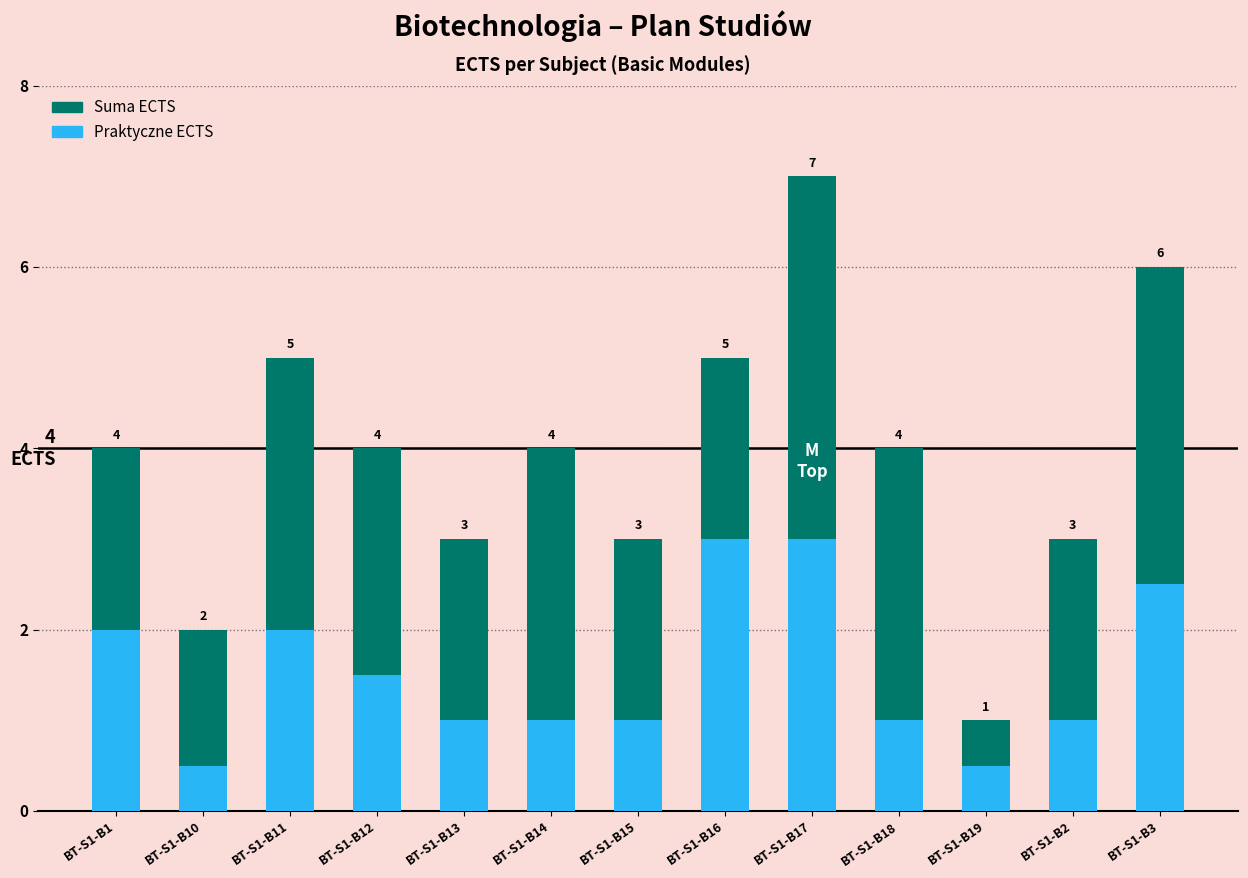

Reading right to left, what are all the values shown in this chart?

Suma ECTS: 6.0	3.0	1.0	4.0	7.0	5.0	3.0	4.0	3.0	4.0	5.0	2.0	4.0
Praktyczne ECTS: 2.5	1.0	0.5	1.0	3.0	3.0	1.0	1.0	1.0	1.5	2.0	0.5	2.0